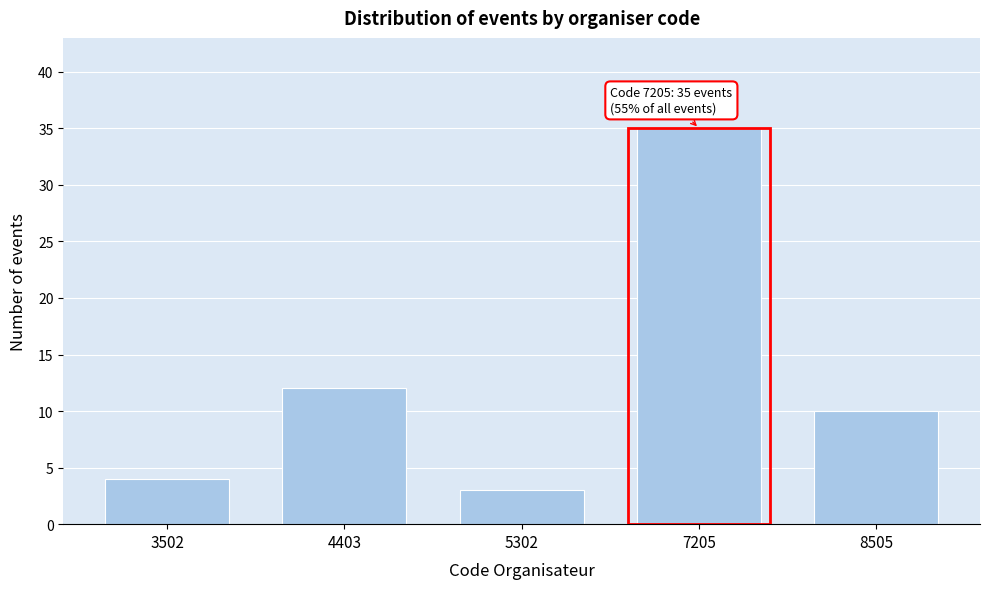

Reading right to left, what are all the values shown in this chart?

10	35	3	12	4